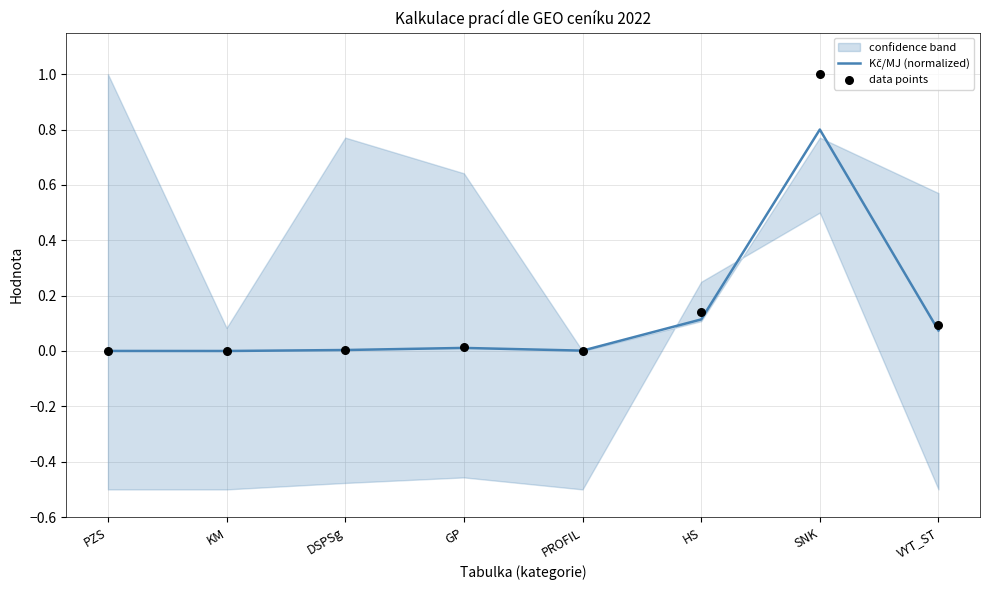

At which category is the sum across all series the highest?

SNK